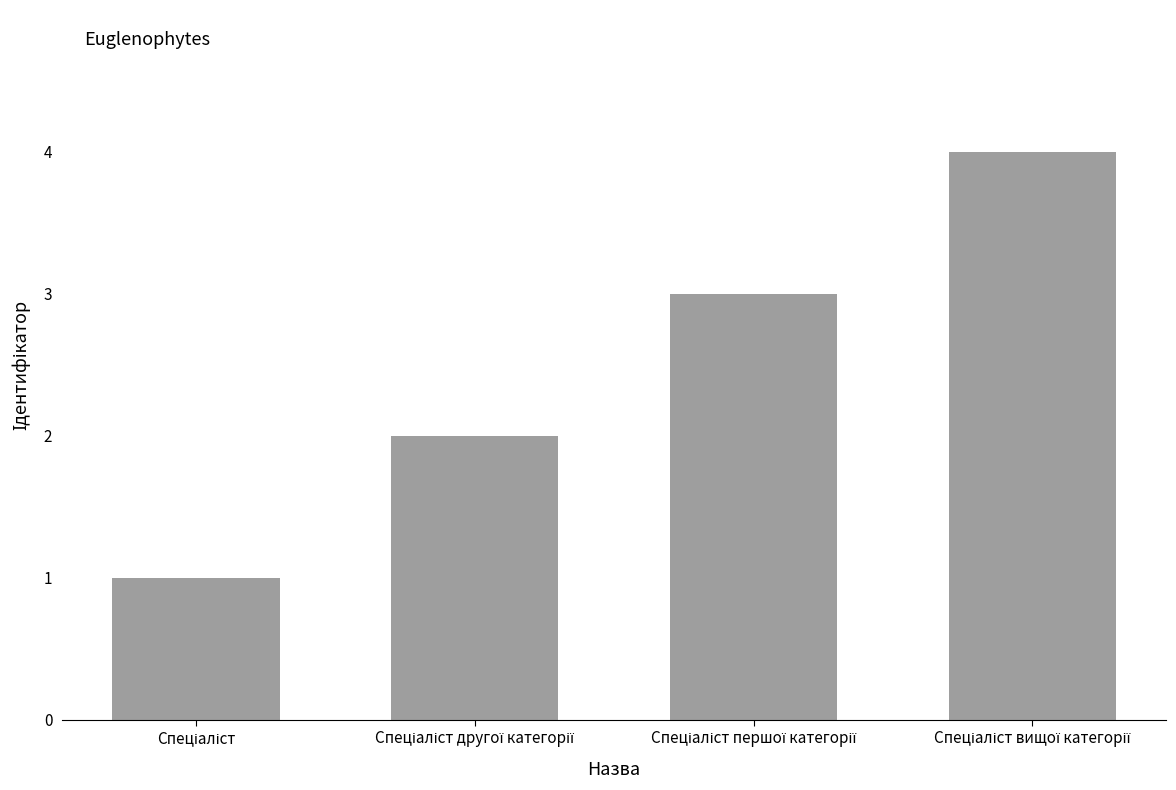

How many categories are shown in the chart?

4